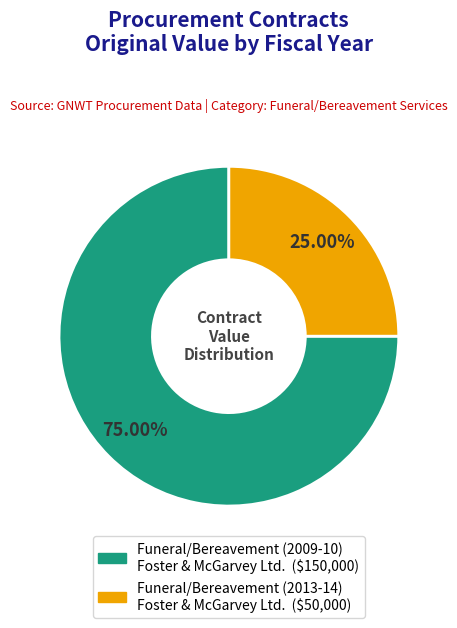

Combined, do Funeral/Bereavement (2013-14) Foster & McGarvey Ltd. and Funeral/Bereavement (2009-10) Foster & McGarvey Ltd. account for over 50%?

Yes